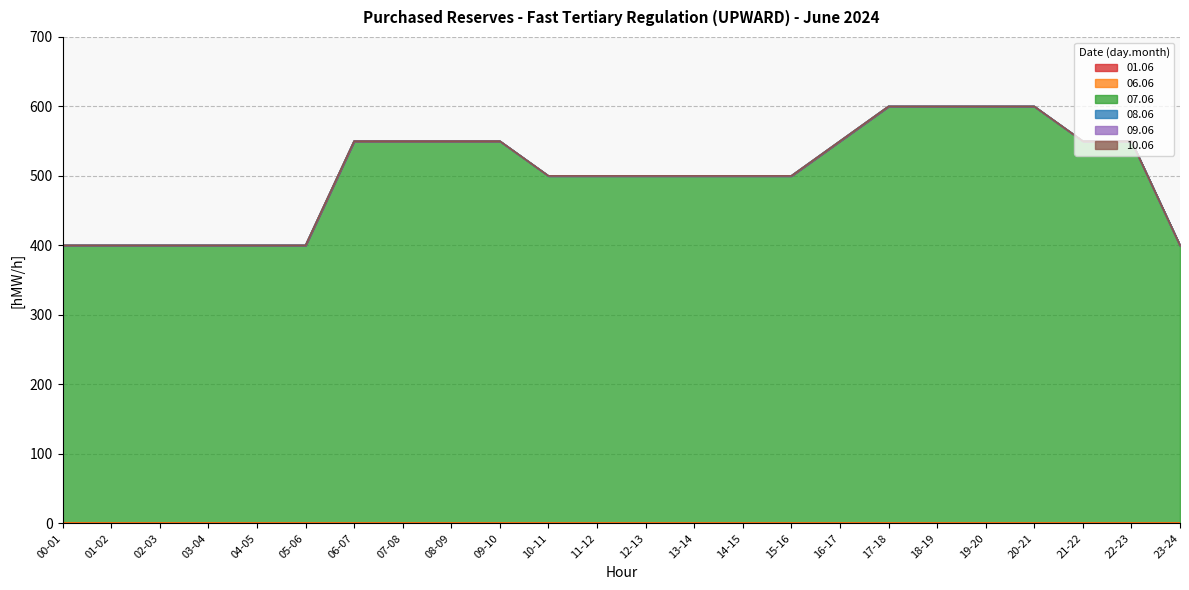

True or false: 01.06 and 10.06 cross at least once.

False